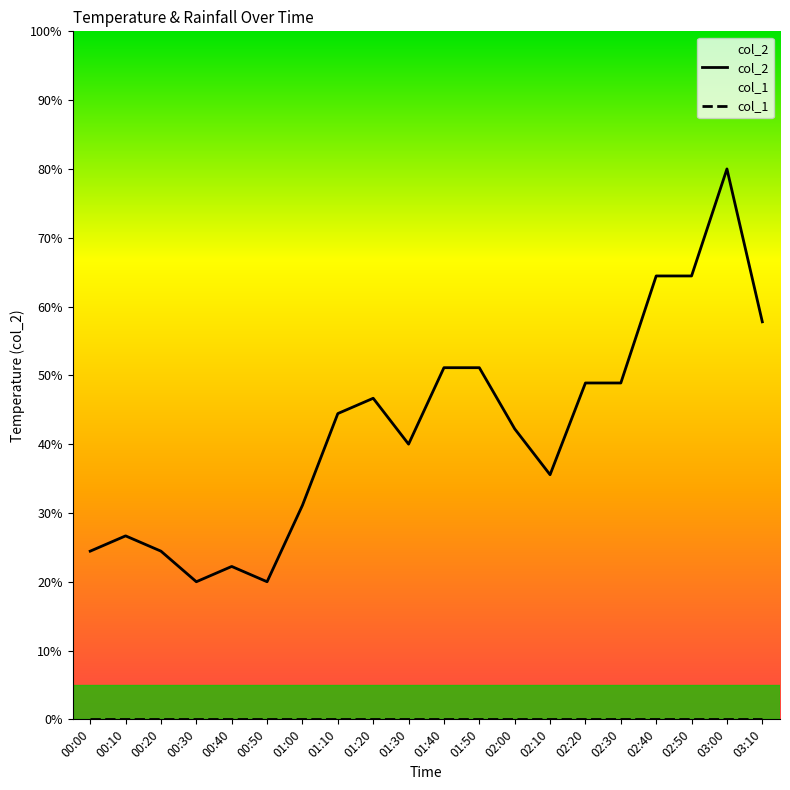

At which label does col_2 reach its minimum?

00:30